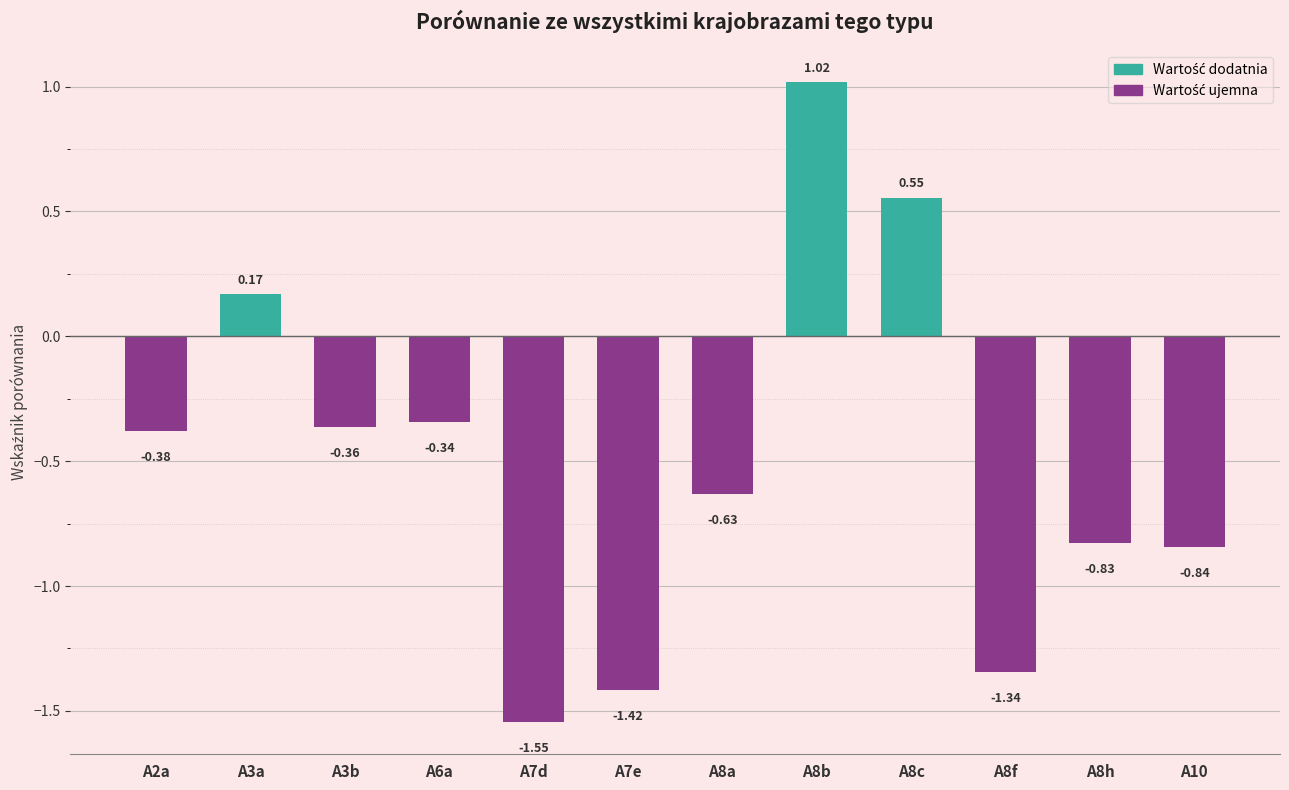

How many bars are there in total?

12